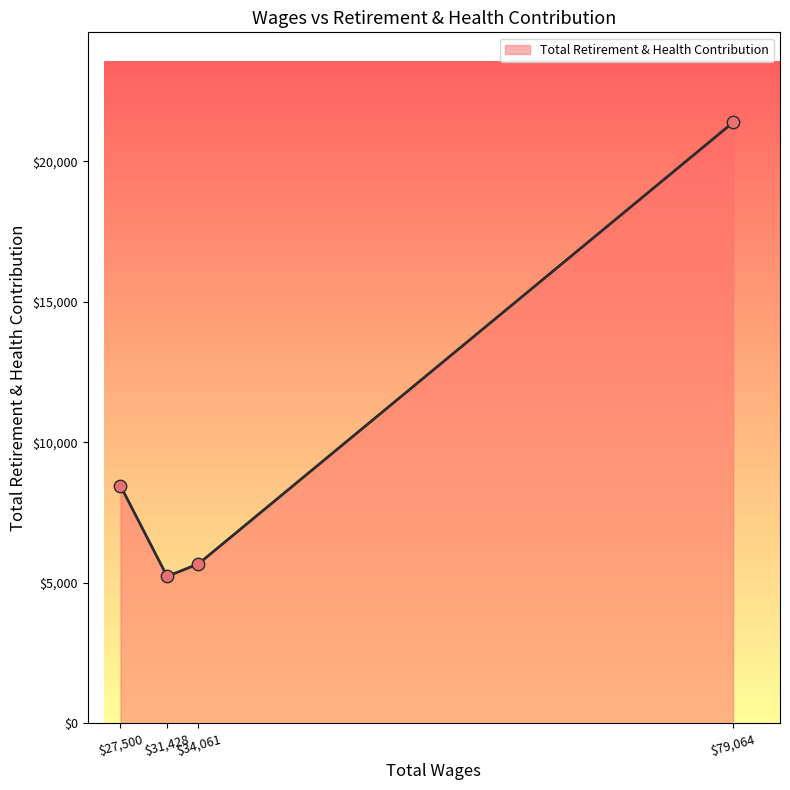

True or false: the data has more than 0 interior local peaks.

False